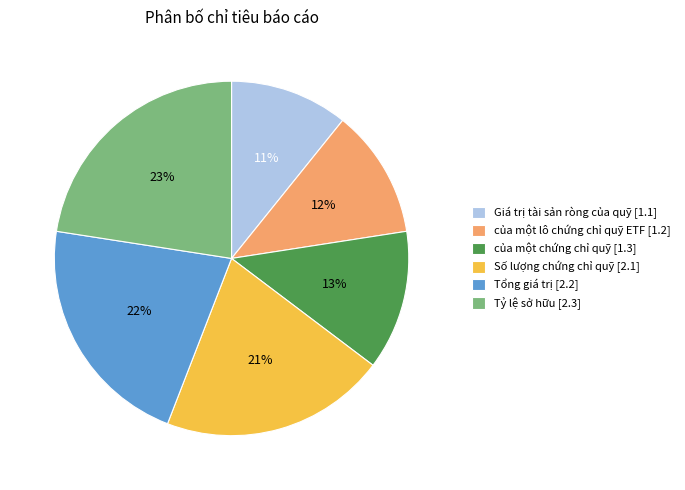

Which category has the smallest portion of the pie?

Giá trị tài sản ròng của quỹ